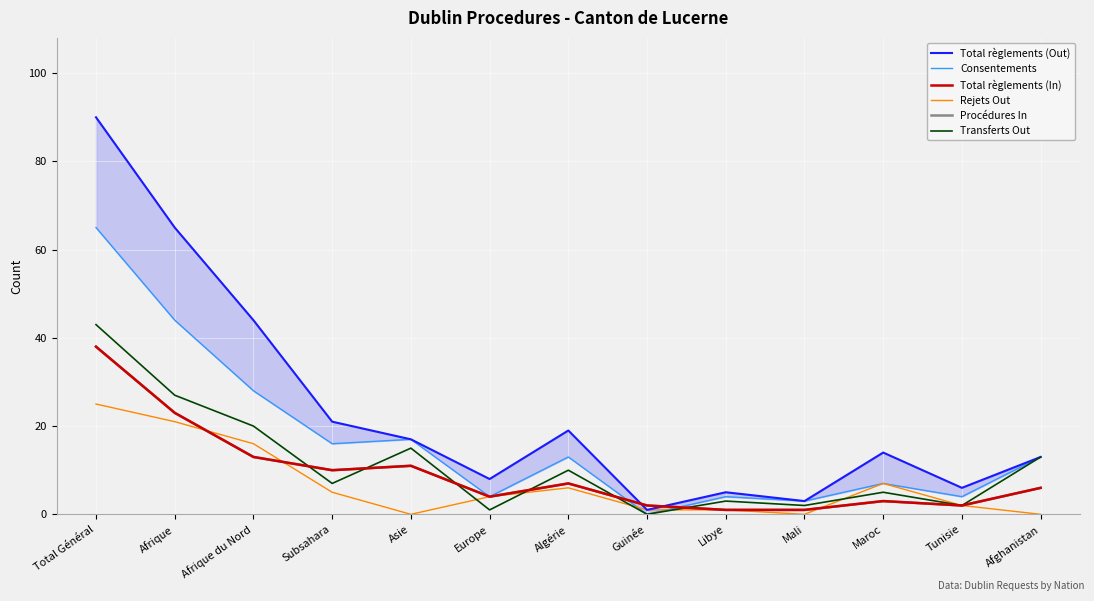

The Procédures In series shows 1 at Mali. True or false?

True